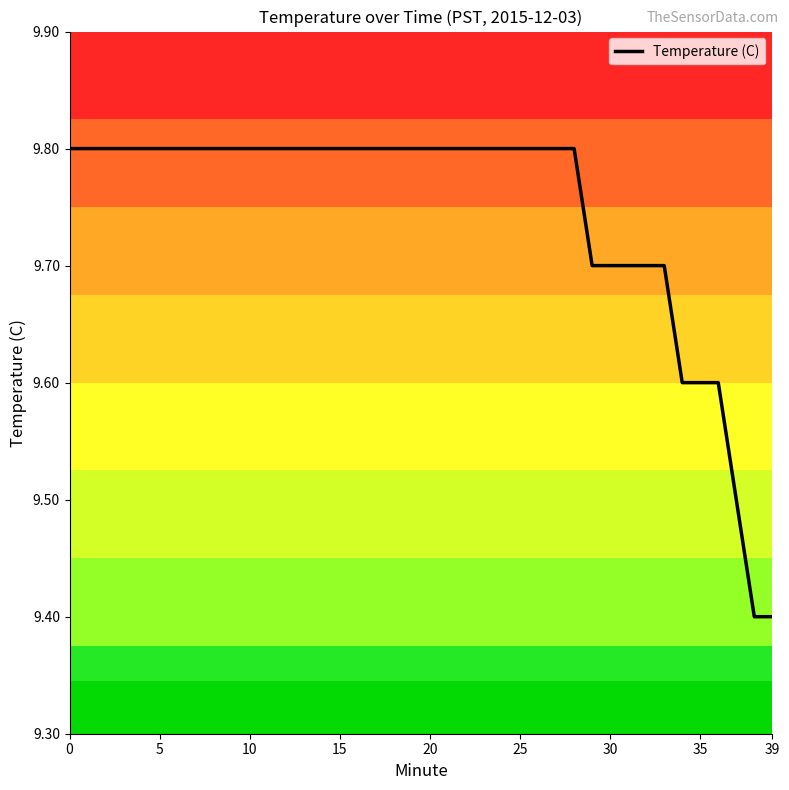

What is the difference between the maximum and minimum values?

0.4